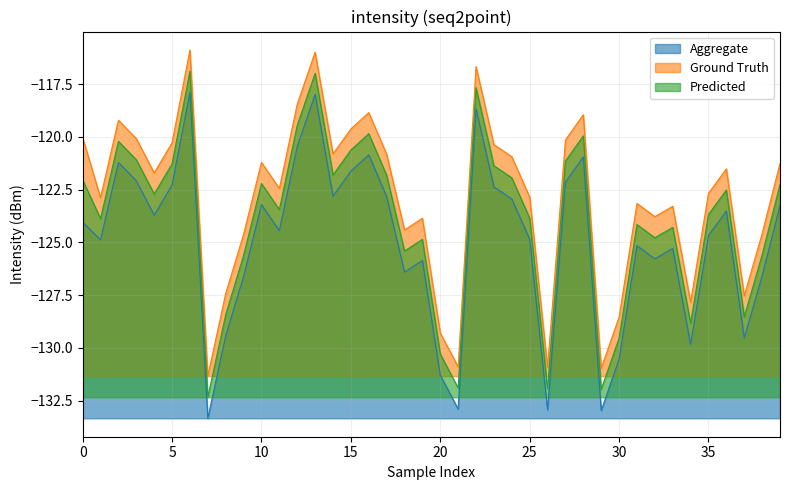

What is the label of the 4th point from the right?

36